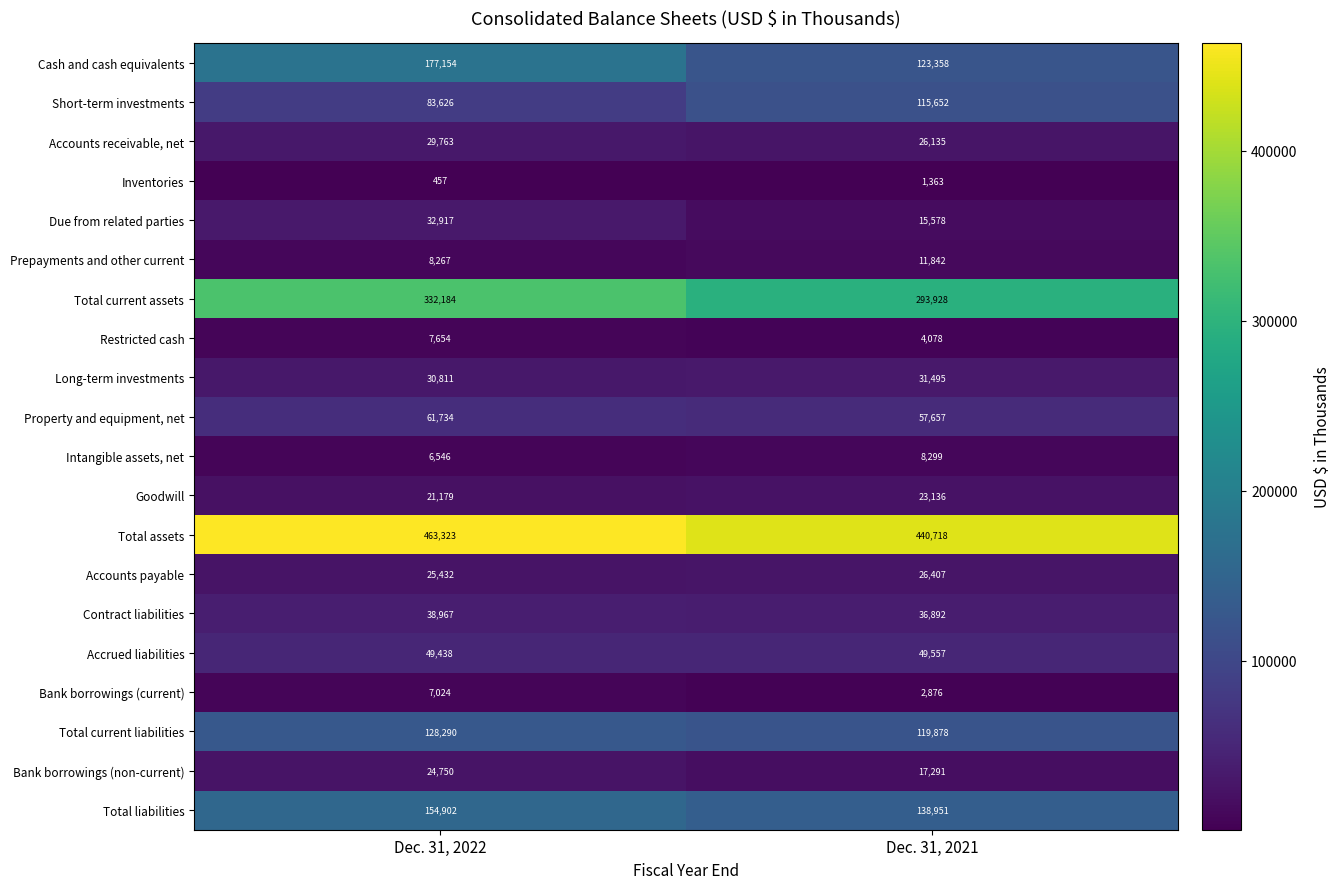

At Dec. 31, 2022, list the series in order from largest to smallest.

Total assets, Total current assets, Cash and cash equivalents, Total liabilities, Total current liabilities, Short-term investments, Property and equipment, net, Accrued liabilities, Contract liabilities, Due from related parties, Long-term investments, Accounts receivable, net, Accounts payable, Bank borrowings (non-current), Goodwill, Prepayments and other current, Restricted cash, Bank borrowings (current), Intangible assets, net, Inventories